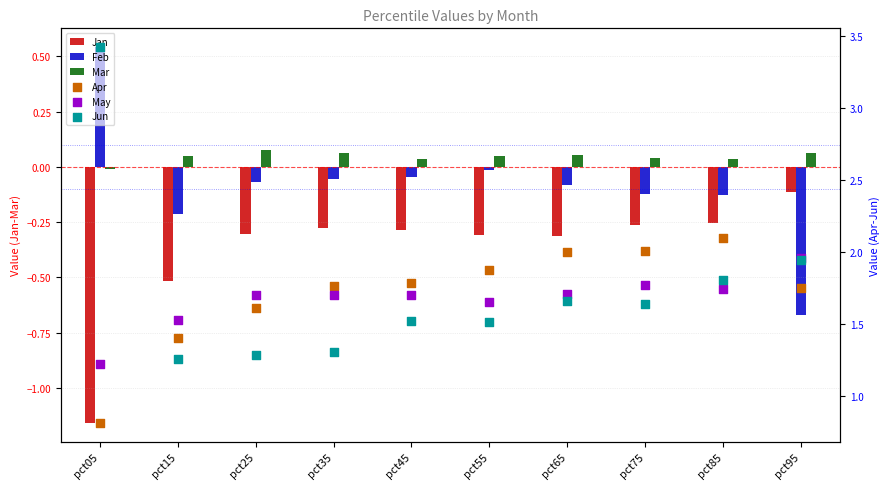

Which series has the largest Y range (max minus min)?

Jun